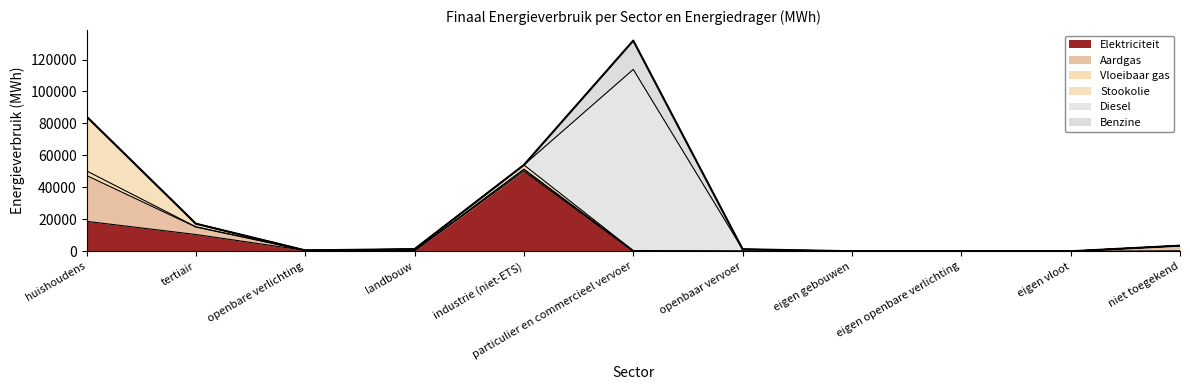

Which series has the largest total across all categories?

Diesel